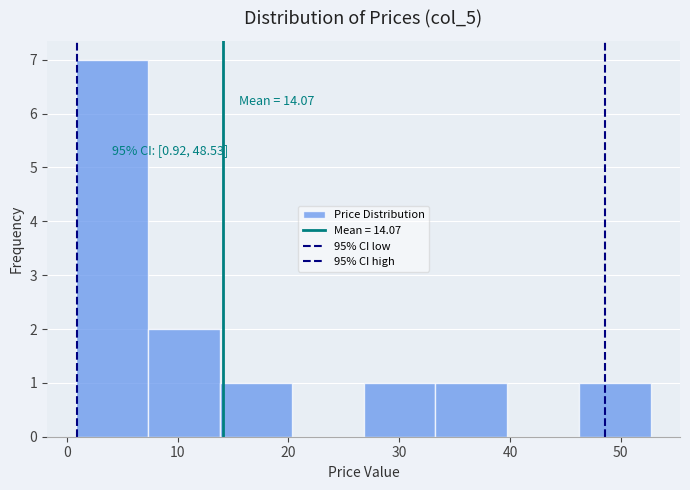

Which range on the x-axis has the tallest bar?

1 to 7